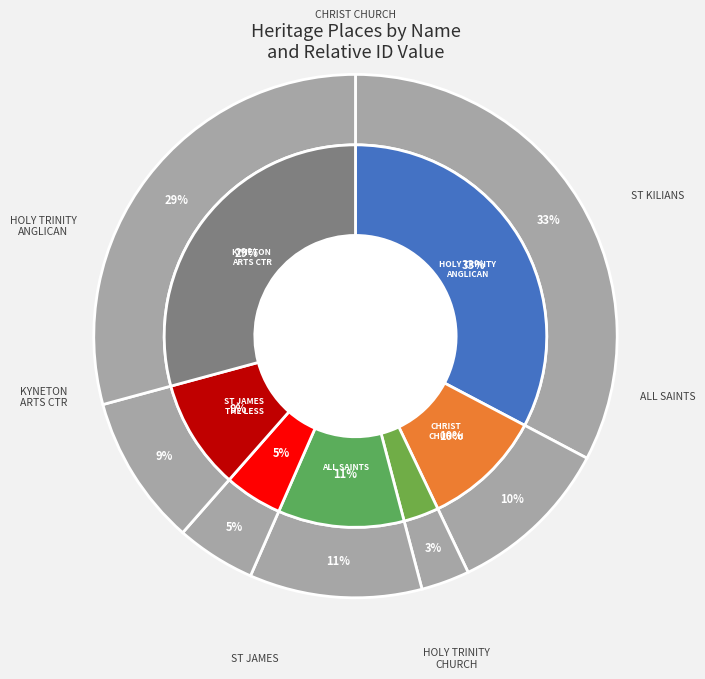

Is it true that HOLY TRINITY CHURCH, VICARAGE AND HALL is 13% of the pie?

False